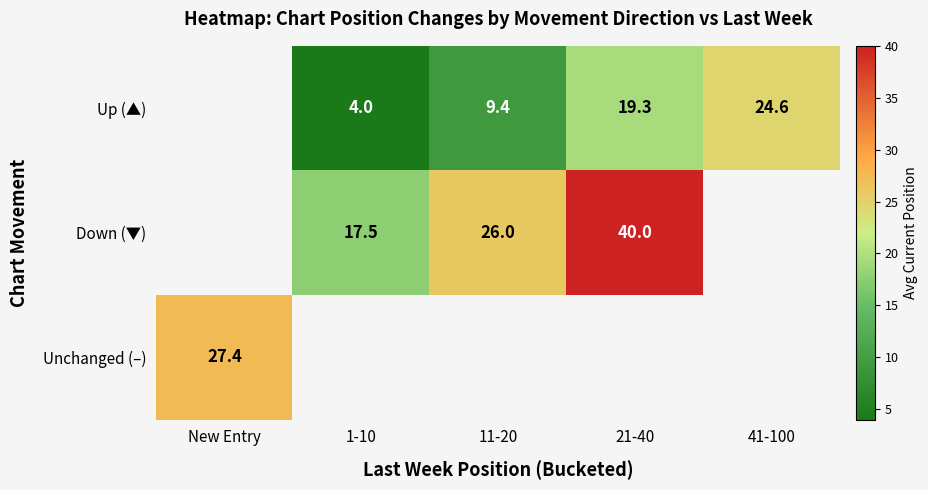

The value of Up (▲) at 41-100 is 24.6. True or false?

True